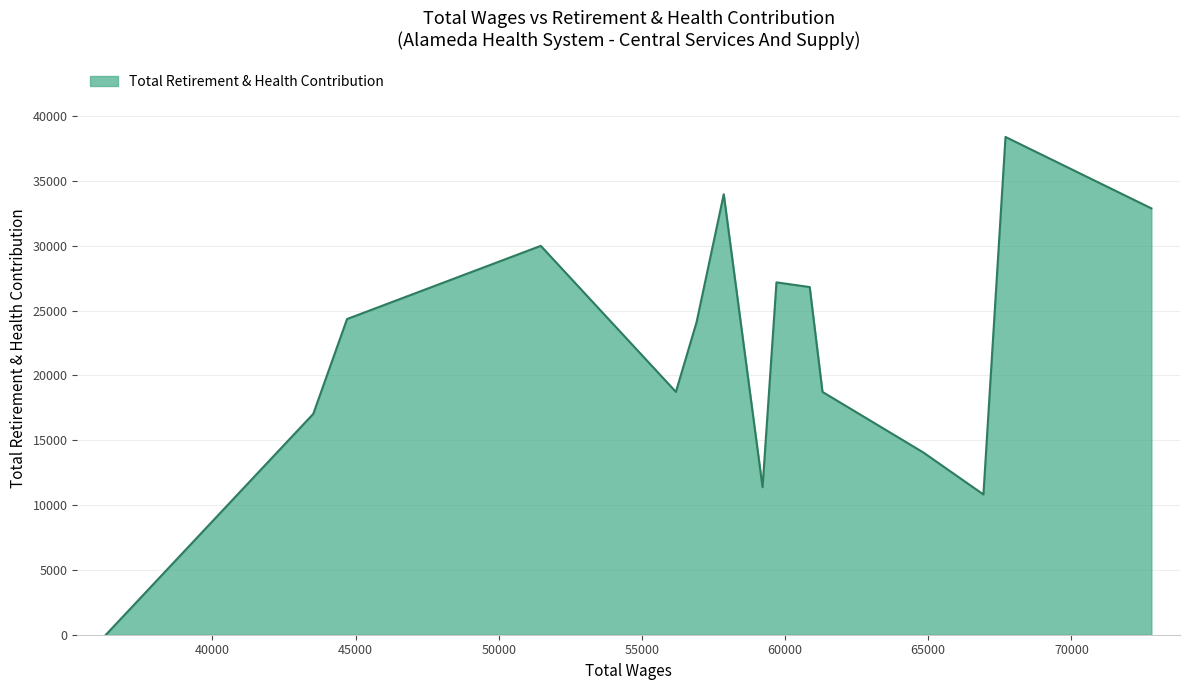

What is the greatest value displayed?

38404